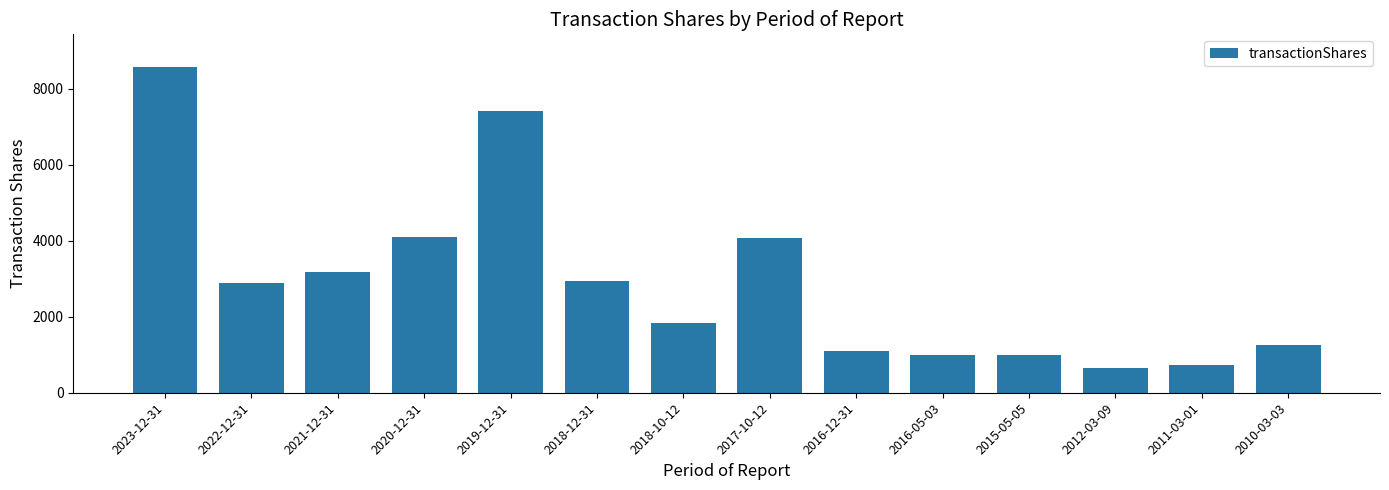

Does the chart contain any negative values?

No